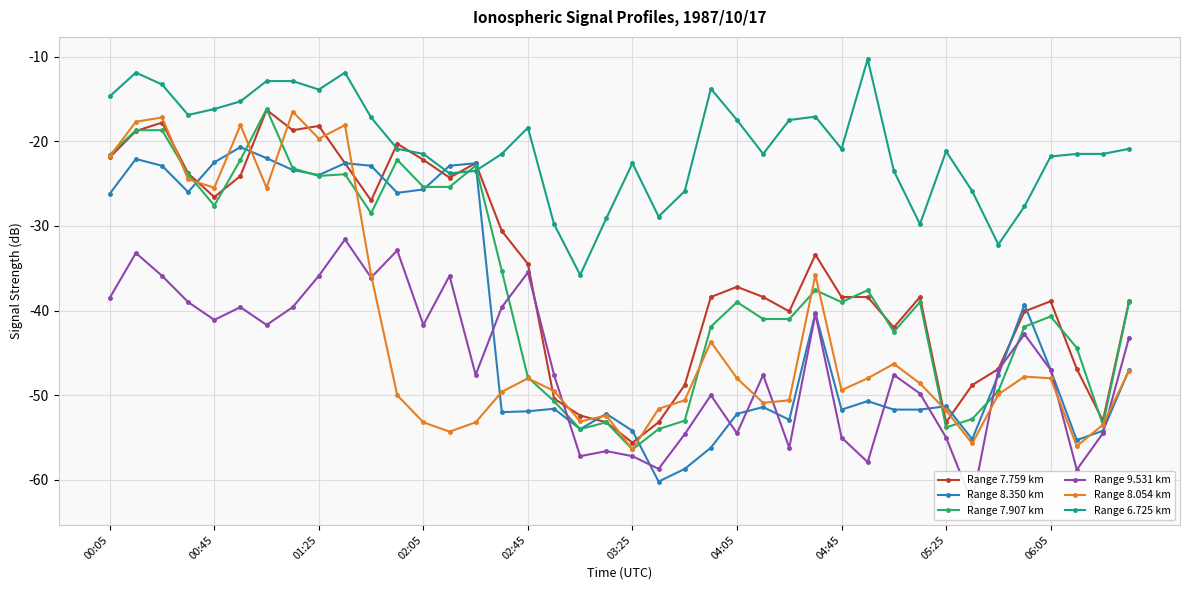

What is the difference between the second highest and minimum values in the Range 9.531 km series?

29.8